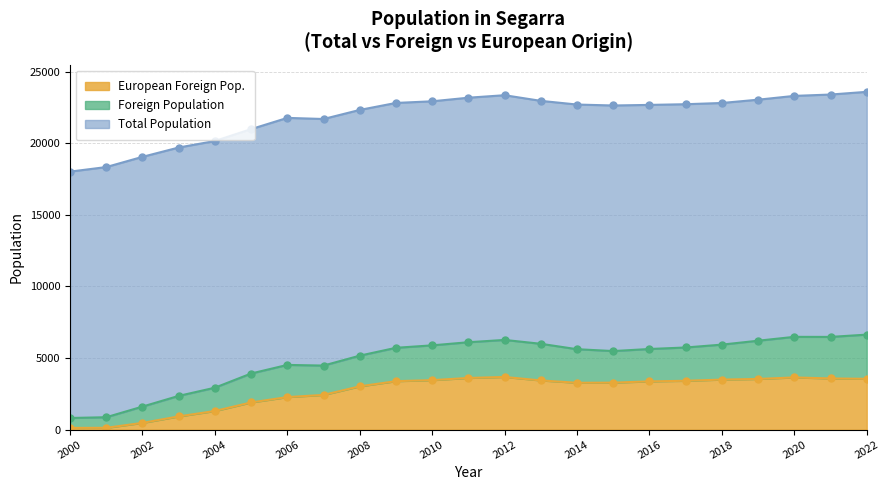

True or false: Foreign Population and European Foreign Pop. cross at least once.

False